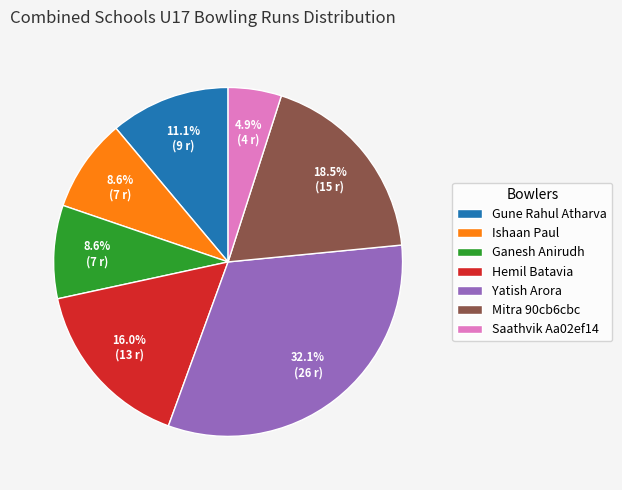

Does Saathvik Aa02ef14 account for over 50% of the chart?

No